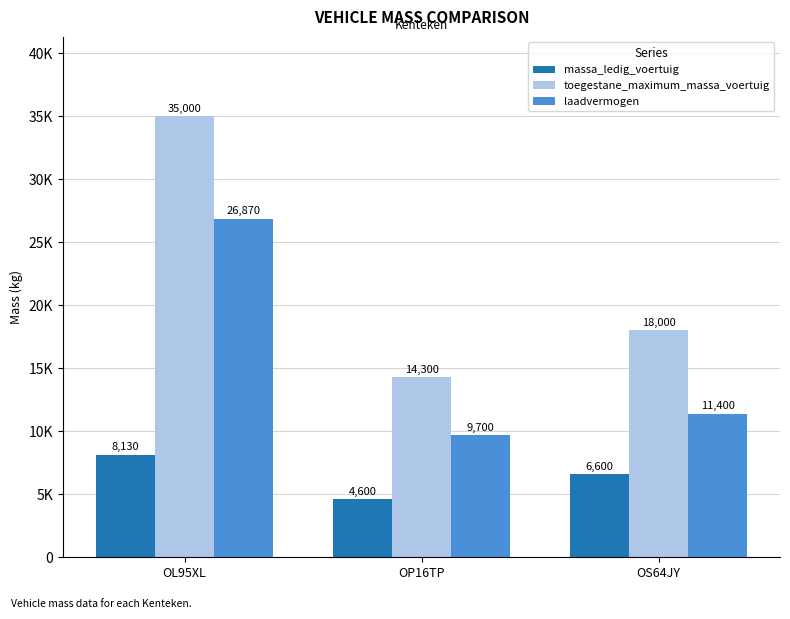

List the labels in order of massa_ledig_voertuig value, smallest first.

OP16TP, OS64JY, OL95XL